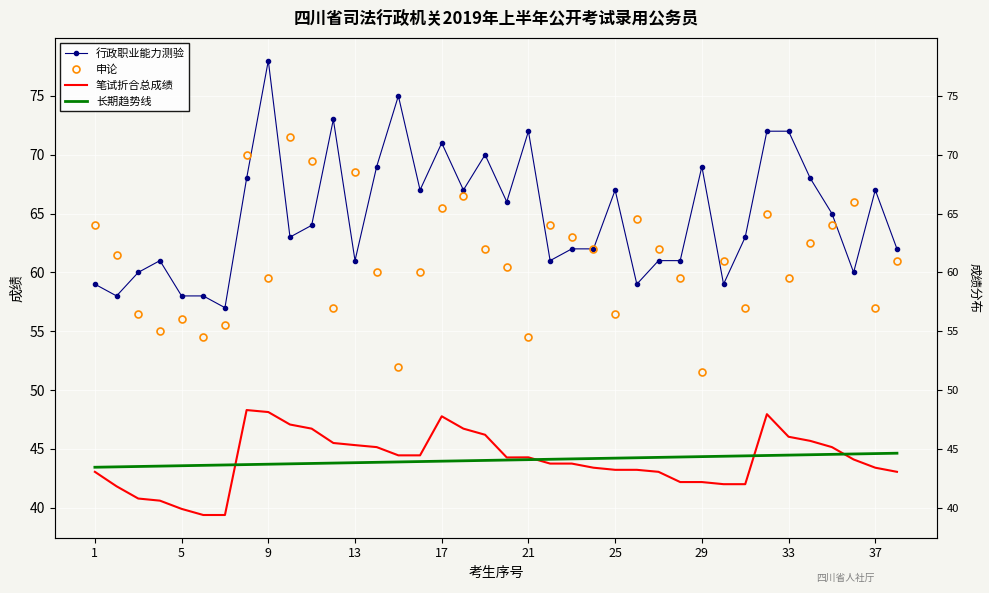

Reading right to left, what are all the values shown in this chart?

行政职业能力测验: 62.0	67.0	60.0	65.0	68.0	72.0	72.0	63.0	59.0	69.0	61.0	61.0	59.0	67.0	62.0	62.0	61.0	72.0	66.0	70.0	67.0	71.0	67.0	75.0	69.0	61.0	73.0	64.0	63.0	78.0	68.0	57.0	58.0	58.0	61.0	60.0	58.0	59.0
申论: 61.0	57.0	66.0	64.0	62.5	59.5	65.0	57.0	61.0	51.5	59.5	62.0	64.5	56.5	62.0	63.0	64.0	54.5	60.5	62.0	66.5	65.5	60.0	52.0	60.0	68.5	57.0	69.5	71.5	59.5	70.0	55.5	54.5	56.0	55.0	56.5	61.5	64.0
笔试折合总成绩: 43.0	43.4	44.1	45.1	45.7	46.0	48.0	42.0	42.0	42.2	42.2	43.0	43.2	43.2	43.4	43.8	43.8	44.3	44.3	46.2	46.7	47.8	44.5	44.5	45.1	45.3	45.5	46.7	47.1	48.1	48.3	39.4	39.4	39.9	40.6	40.8	41.8	43.0
长期趋势线: 44.6	44.6	44.6	44.5	44.5	44.5	44.4	44.4	44.4	44.3	44.3	44.3	44.2	44.2	44.2	44.1	44.1	44.1	44.1	44.0	44.0	44.0	43.9	43.9	43.9	43.8	43.8	43.8	43.7	43.7	43.7	43.6	43.6	43.6	43.5	43.5	43.5	43.4